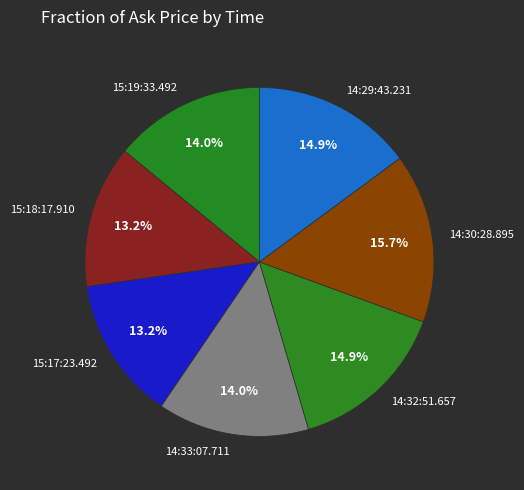

What percentage do 14:33:07.711 and 14:29:43.231 together represent?

28.9%